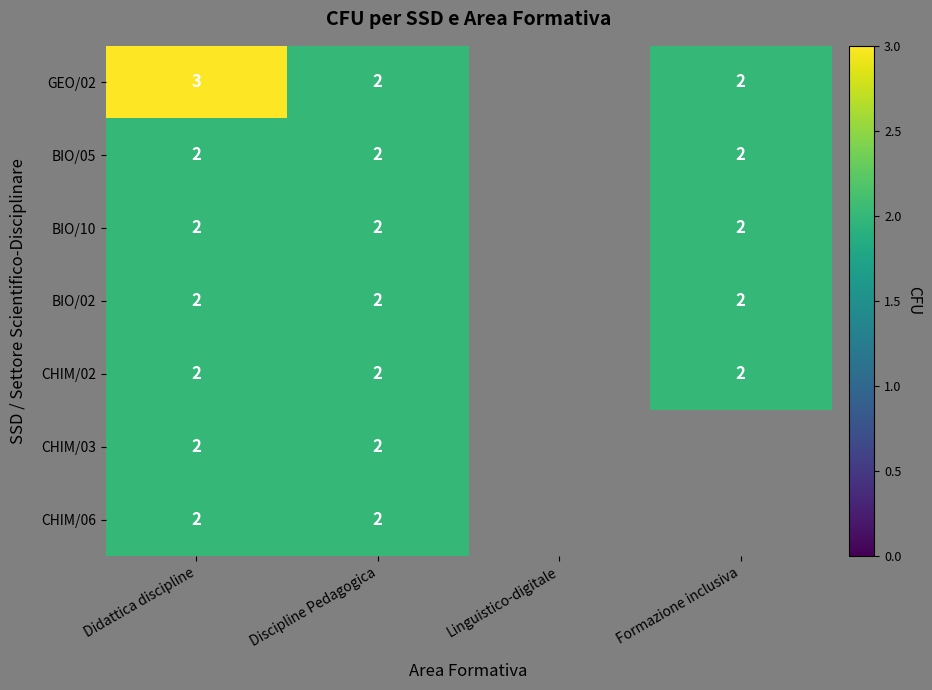

The value of BIO/05 at Discipline Pedagogica is 2. True or false?

True